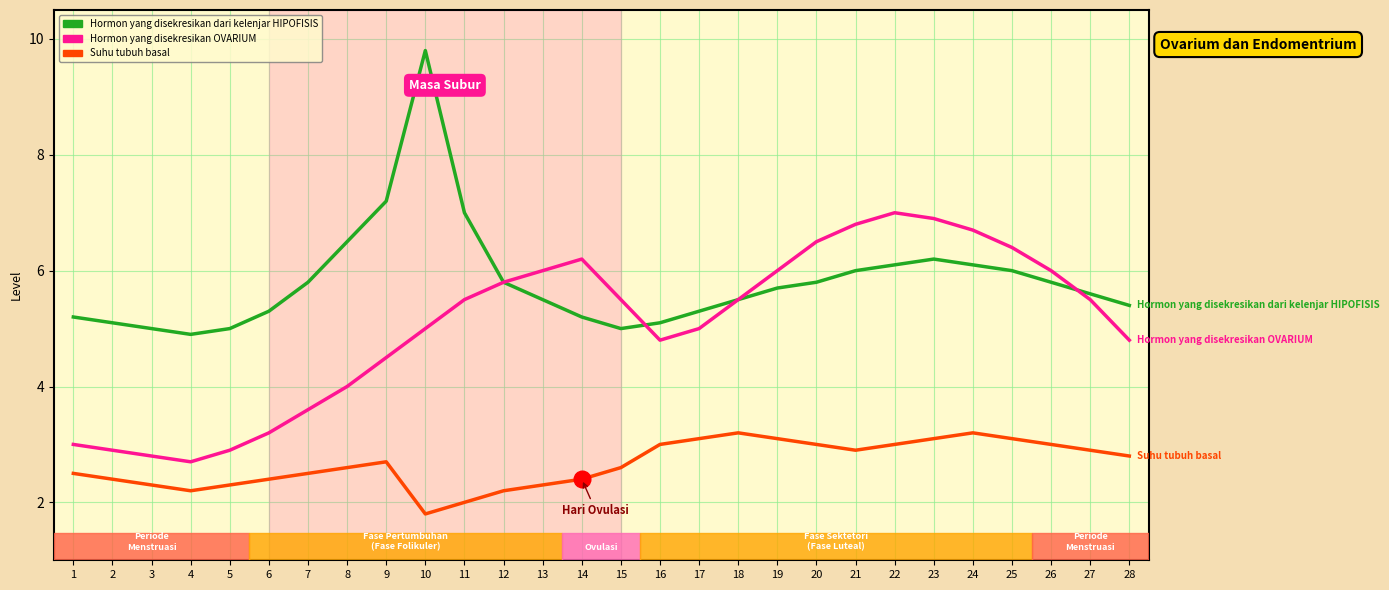

List the series in order of their overall mean, lowest first.

Suhu tubuh basal, Hormon yang disekresikan OVARIUM, Hormon yang disekresikan dari kelenjar HIPOFISIS